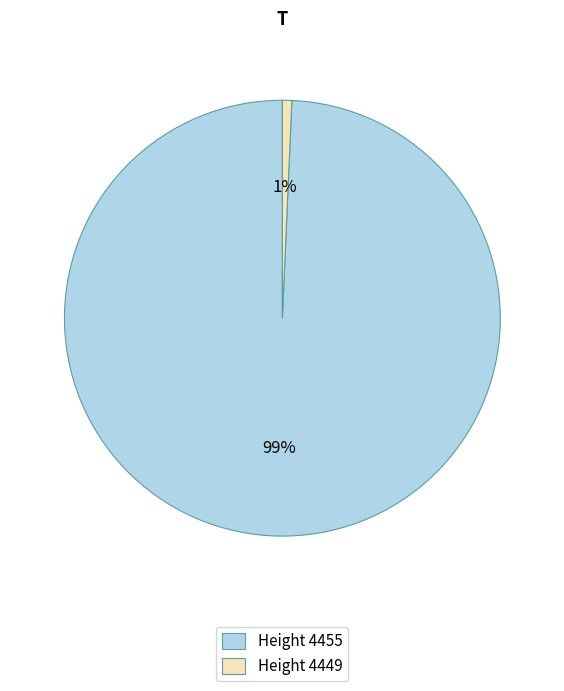

Is there any slice that represents more than half of the pie?

Yes